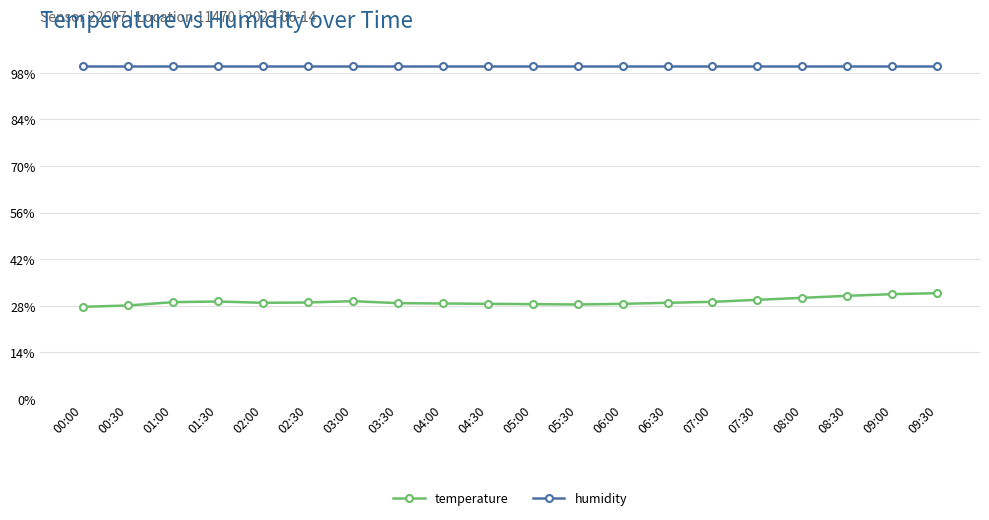

Which series has the largest total across all categories?

humidity